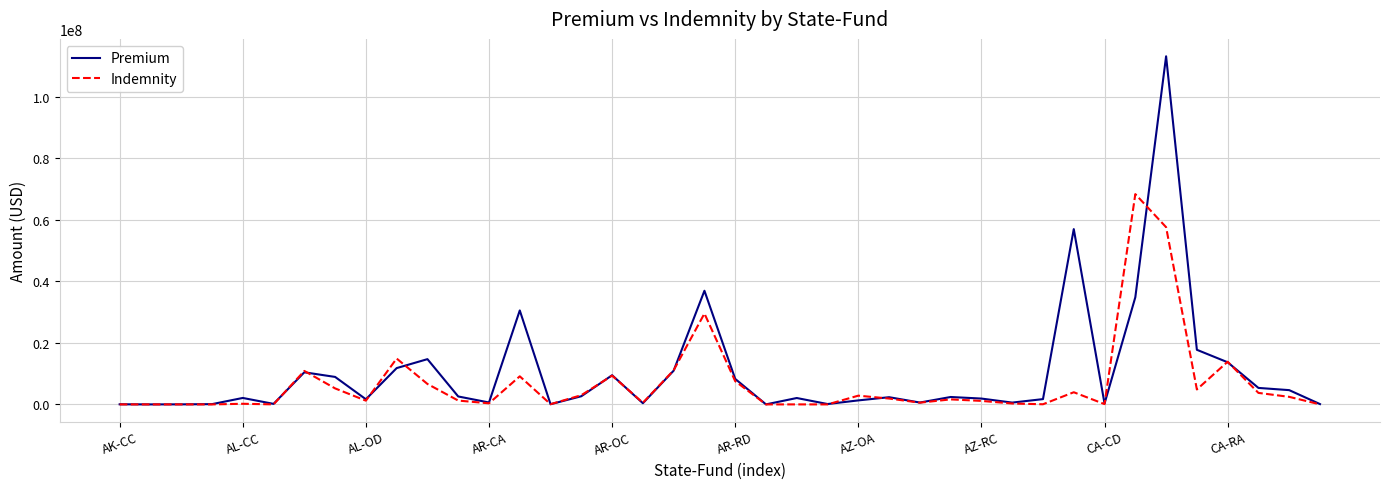

True or false: Indemnity and Premium intersect in this chart.

True